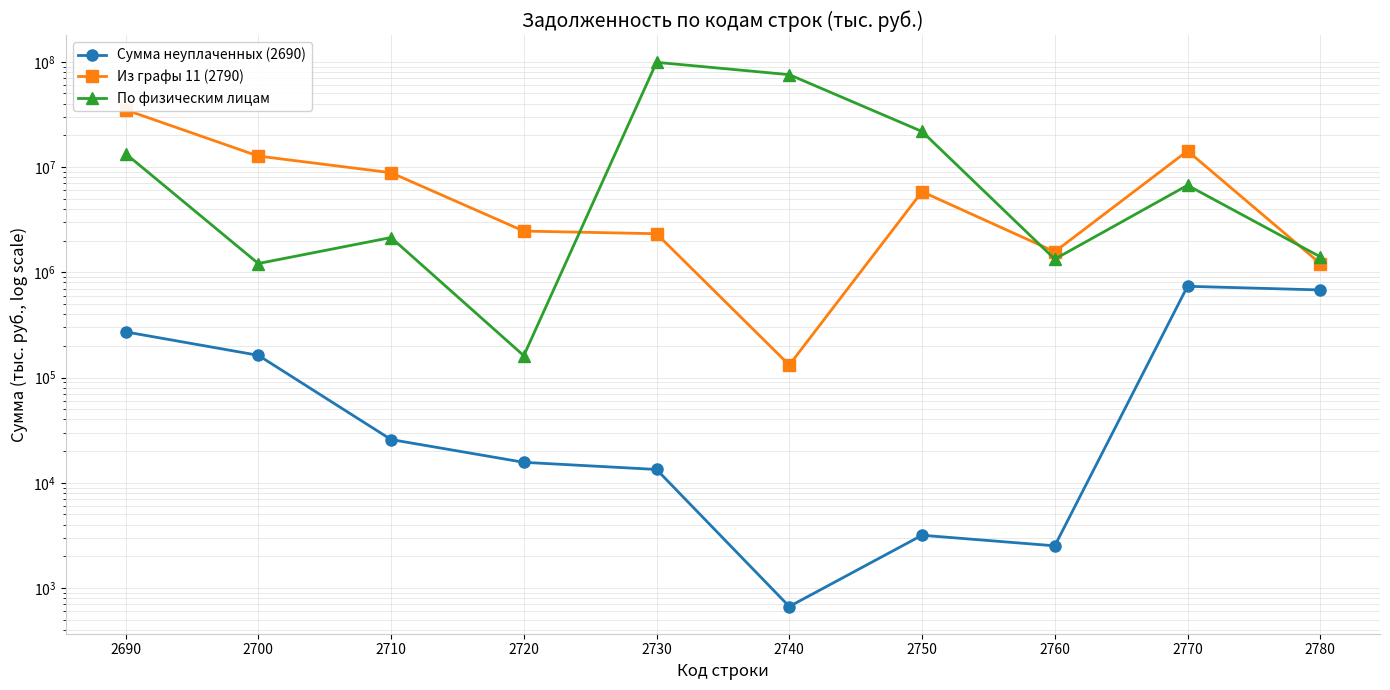

Reading left to right, what are all the values shown in this chart?

Сумма неуплаченных (2690): 2690=271444	2700=162556	2710=25744	2720=15637	2730=13374	2740=667	2750=3172	2760=2516	2770=735838	2780=679052
Из графы 11 (2790): 2690=34964839	2700=12710250	2710=8827738	2720=2461735	2730=2323419	2740=131448	2750=5831532	2760=1566547	2770=14224141	2780=1210718
По физическим лицам: 2690=13413768	2700=1210718	2710=2137656	2720=161267	2730=98779304	2740=75420946	2750=21753816	2760=1332751	2770=6704750	2780=1402012